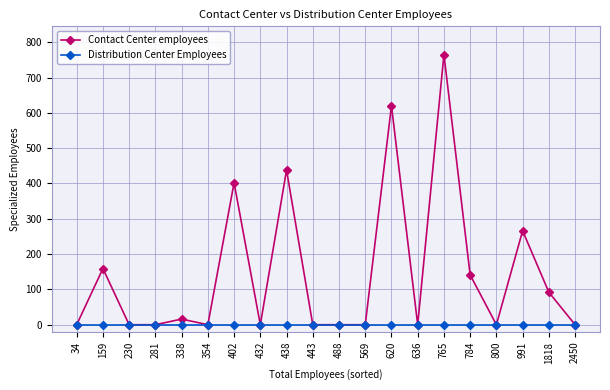

True or false: Contact Center employees has more than 1 points higher than both neighbors.

True